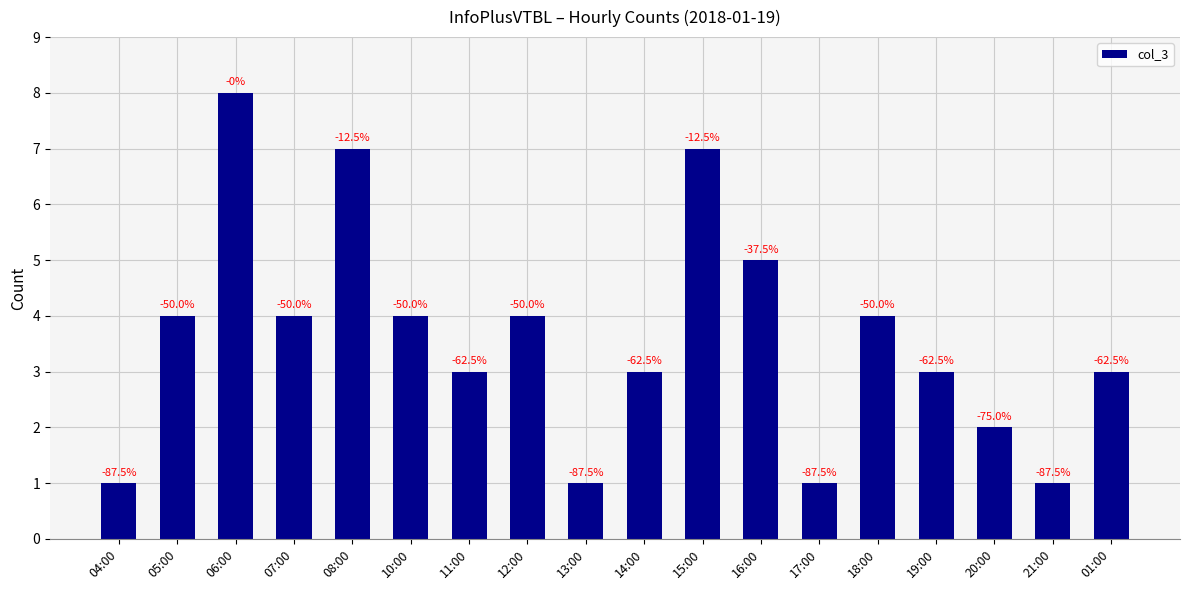

What is the value of the 1st bar from the left?

1